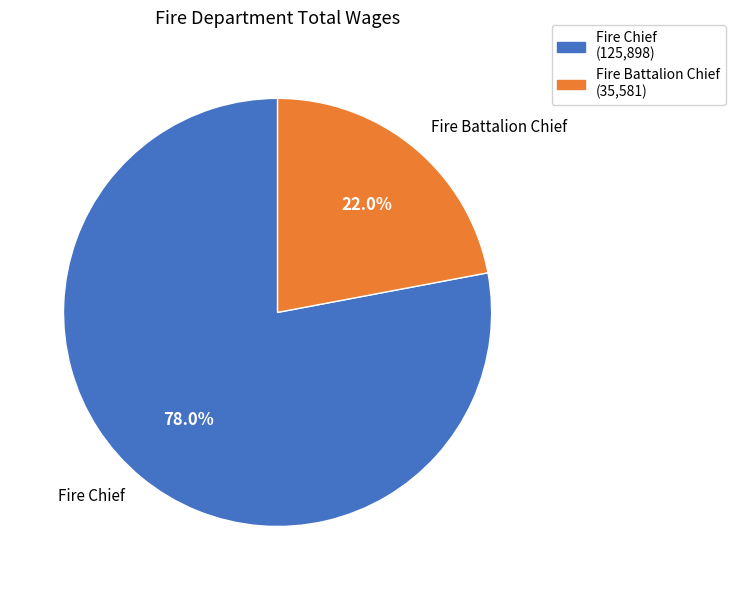

To the nearest percent, what is the average slice percentage?

50%